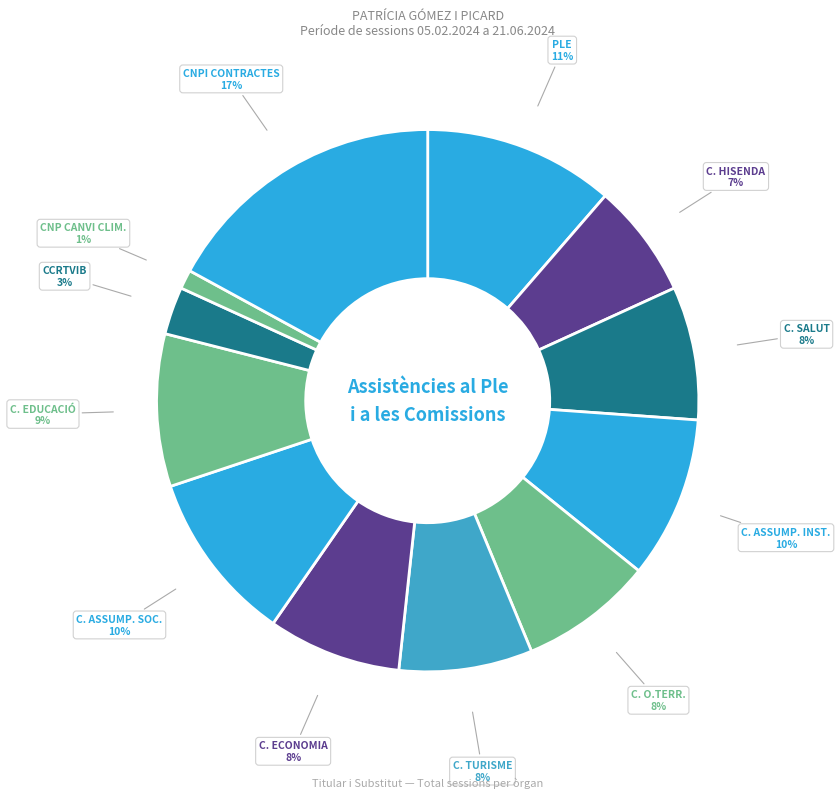

How many slices are in this pie chart?

12